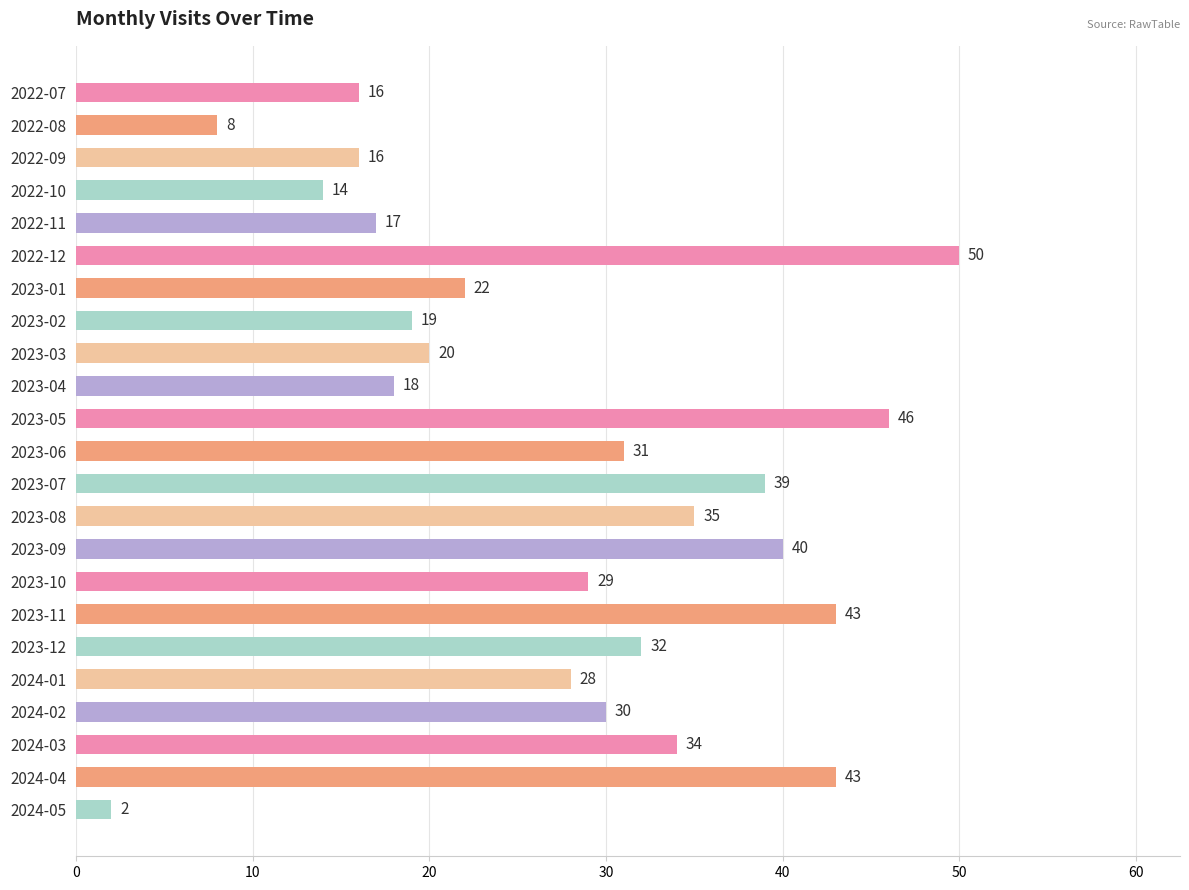

Which category has the lowest value across all series?

2024-05